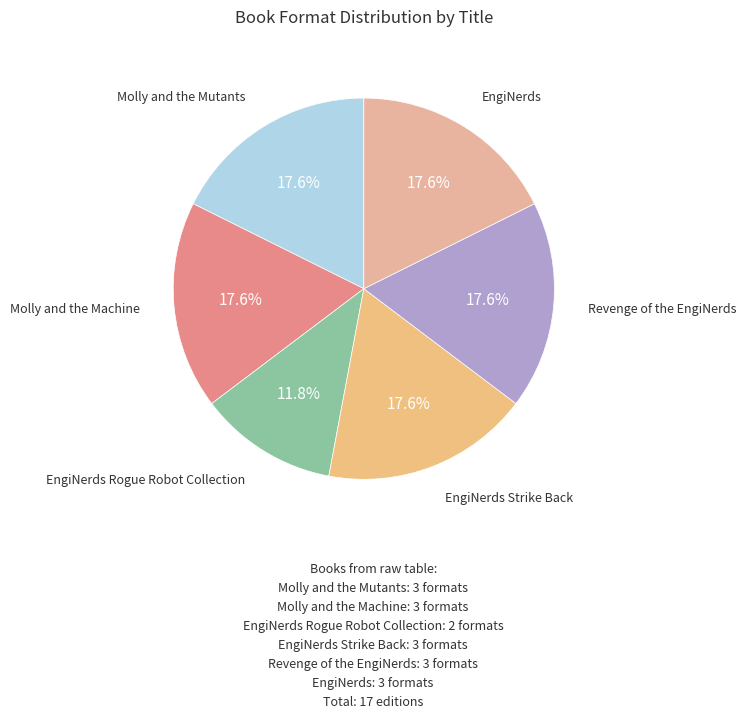

What is the ratio of the value at Revenge of the EngiNerds to the value at Molly and the Mutants?

1.0